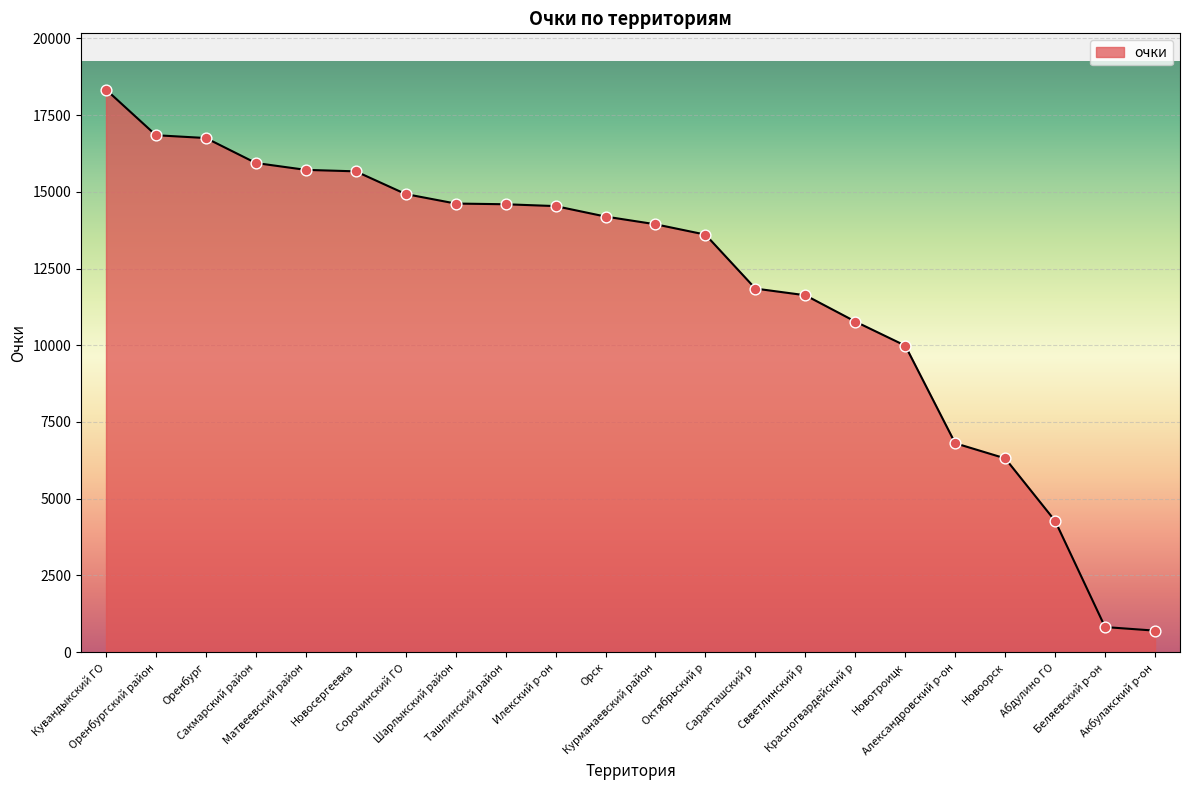

Approximately how many times larger is the value at Оренбургский район compared to Александровский р-он?

2.5